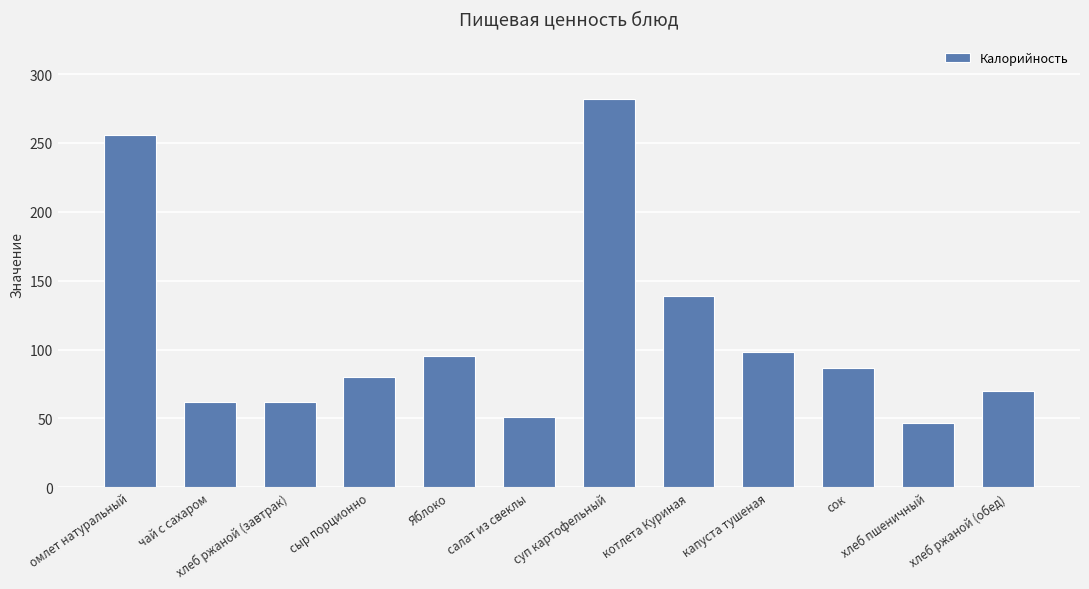

Which has a higher value, омлет натуральный or котлета Куриная?

омлет натуральный